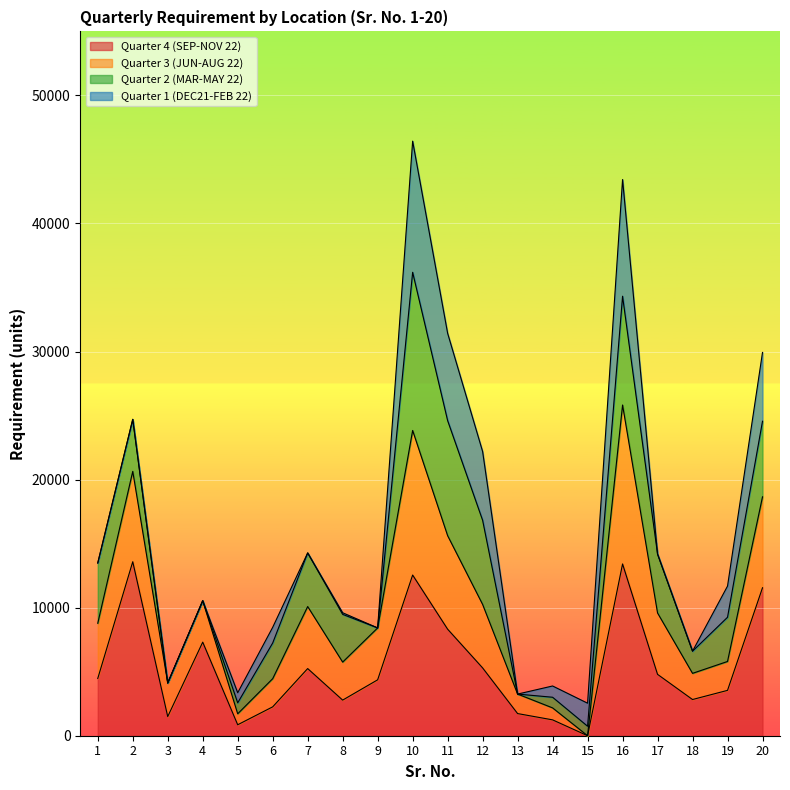

The value of Quarter 4 (SEP-NOV 22) at 12 is 5296. True or false?

True